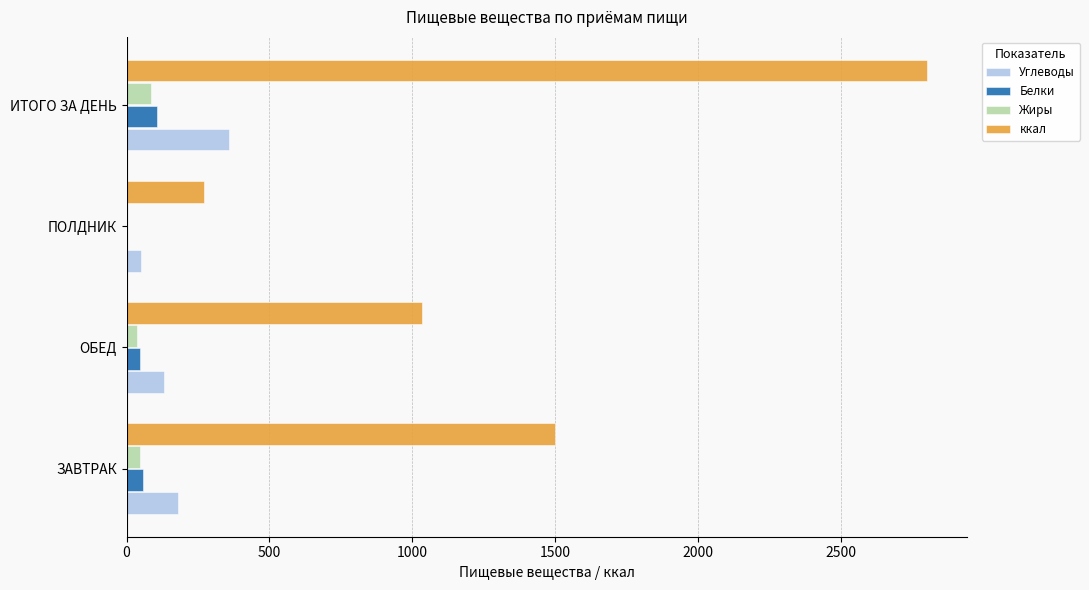

How many series are shown in this chart?

4